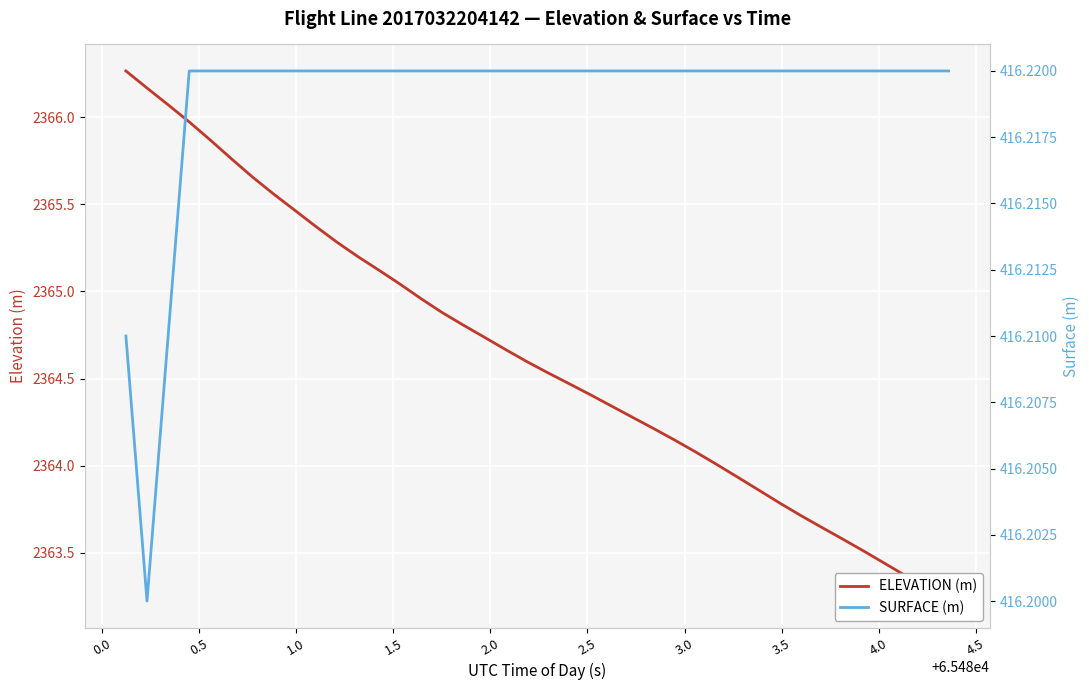

What is the difference between the maximum and second lowest values in the ELEVATION (m) series?

3.0